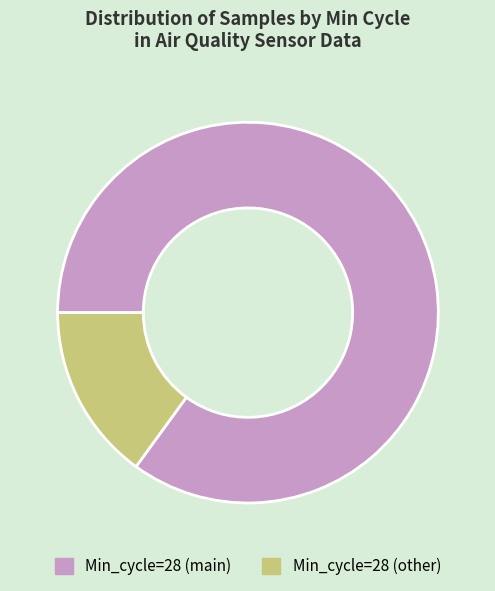

Is there a majority slice in this chart?

Yes